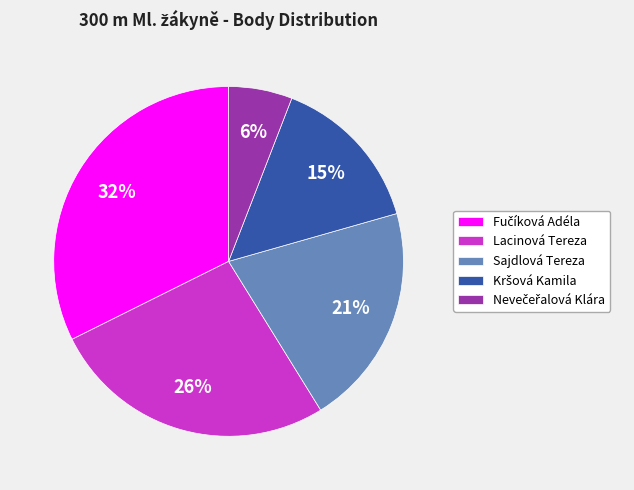

The Lacinová Tereza slice represents 16% of the pie. True or false?

False